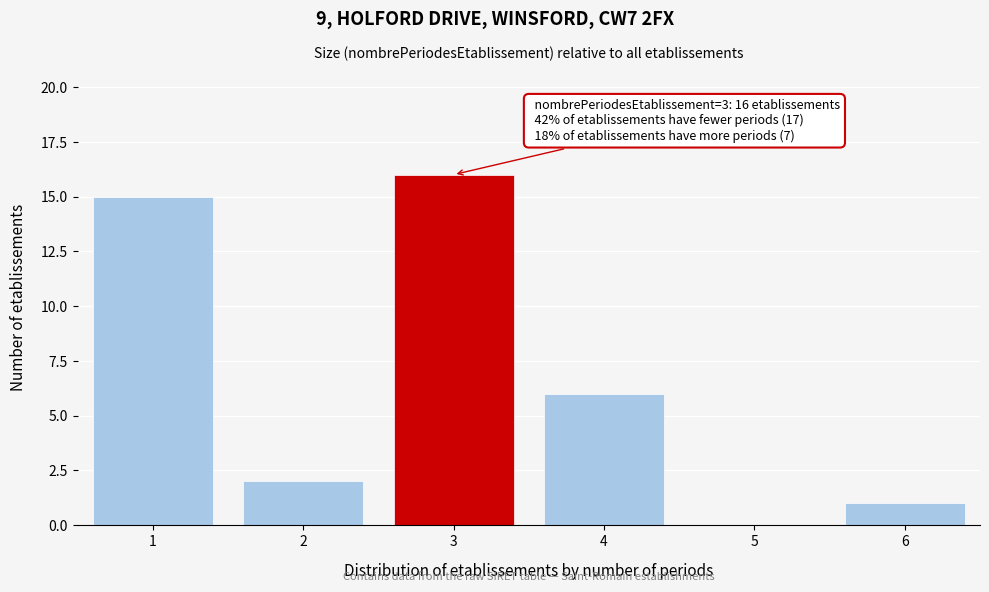

Reading right to left, extract all data points from this chart.

6=1	5=0	4=6	3=16	2=2	1=15